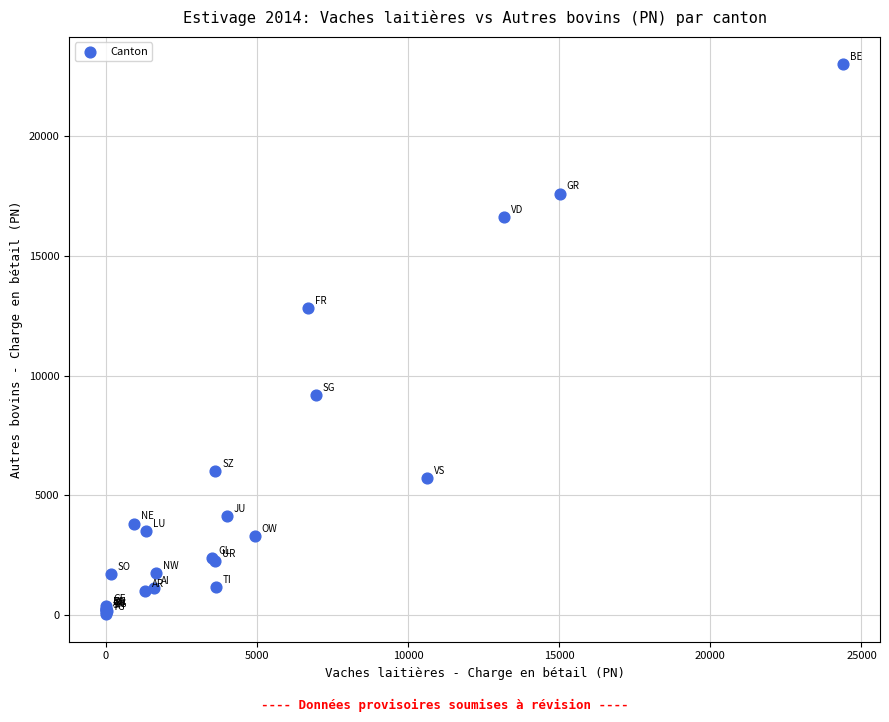

What Y value in the scatter plot is closest to 11519?

12824.6